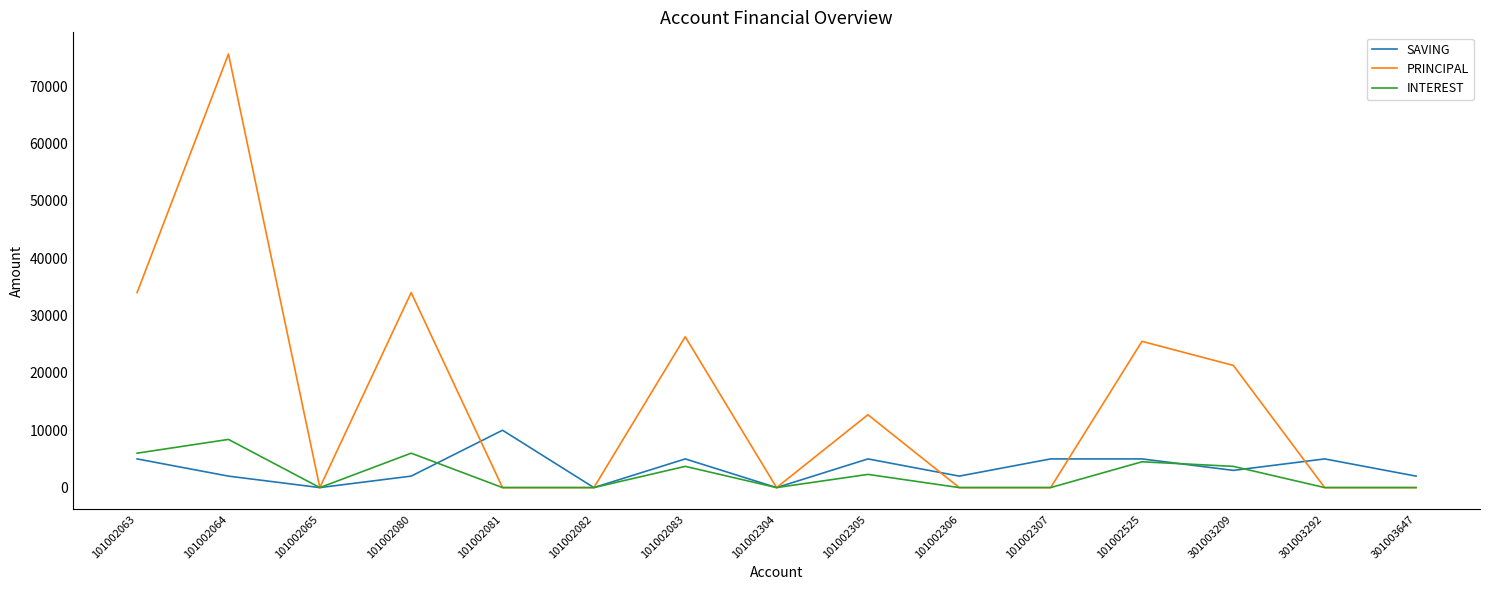

True or false: INTEREST has a value of 7920 at 101002525.

False